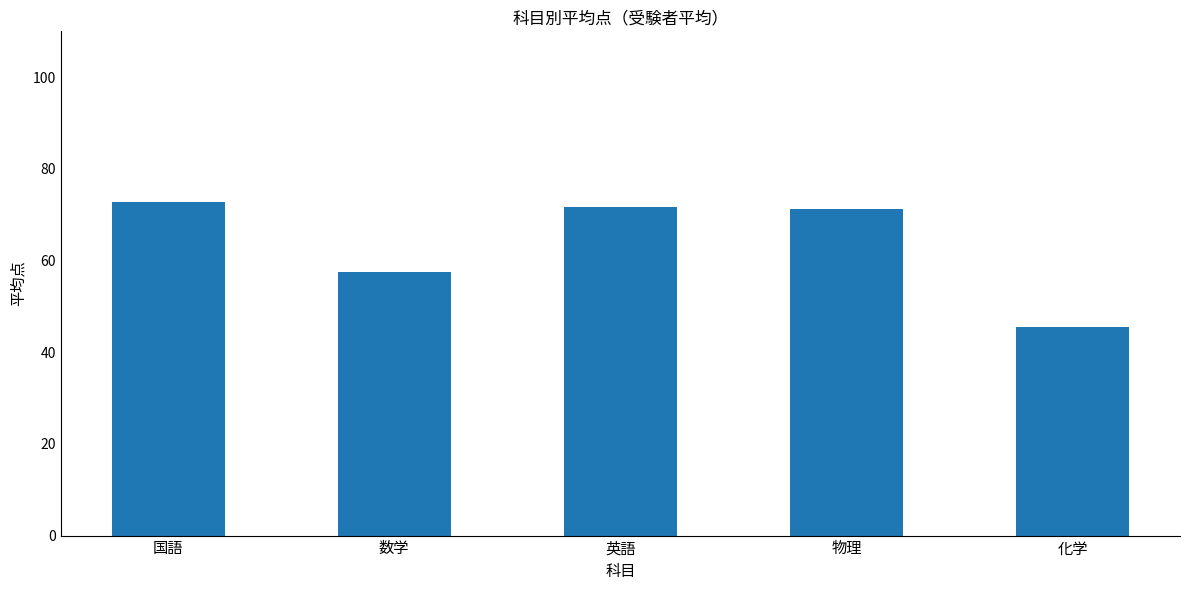

Is it true that the value at 数学 is 57.4?

True